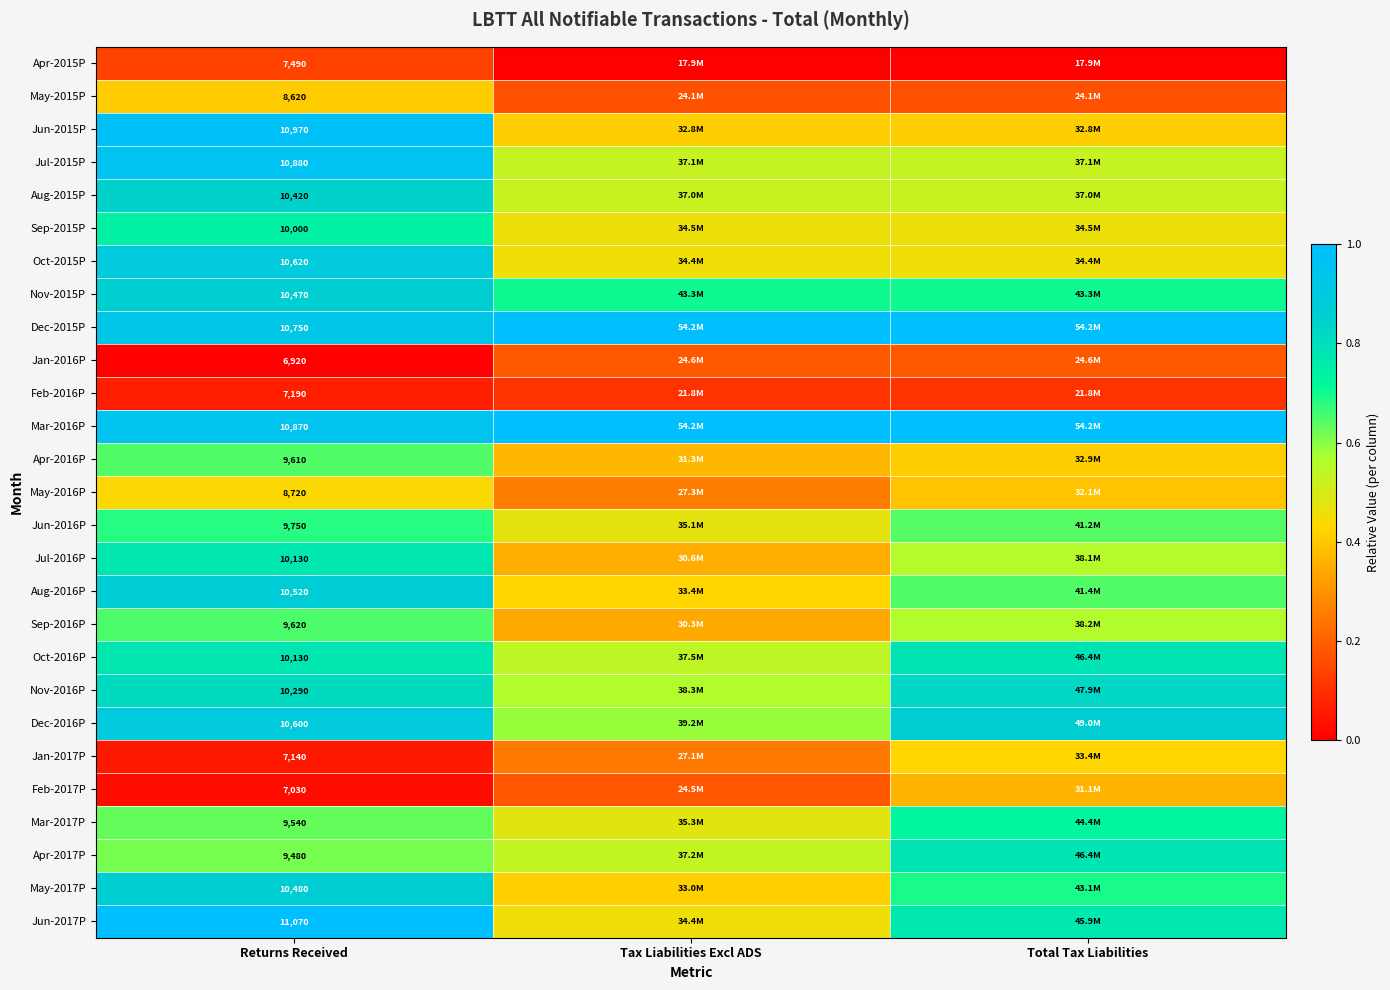

Is it true that Mar-2017P equals 0.5 at Tax Liabilities Excl ADS?

True